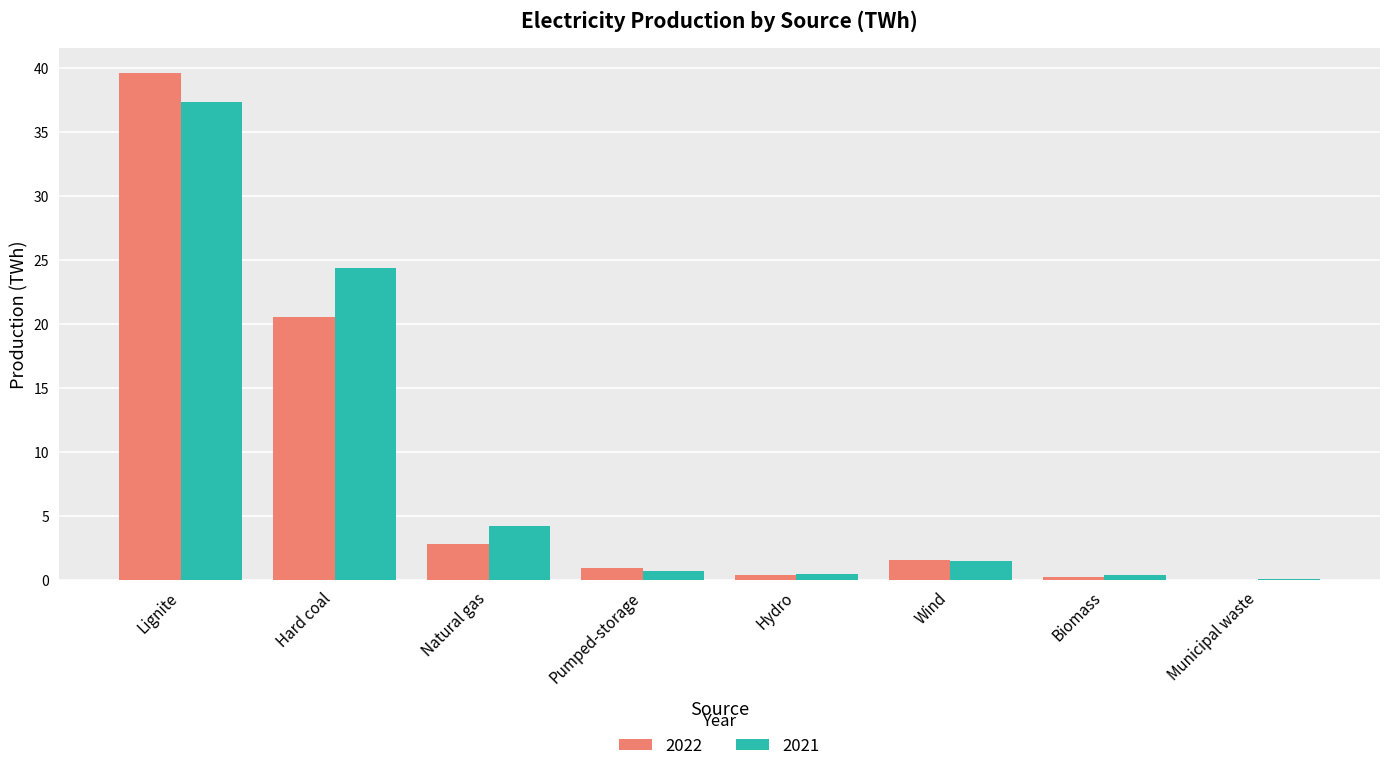

What is the maximum value shown in the chart?

39.6